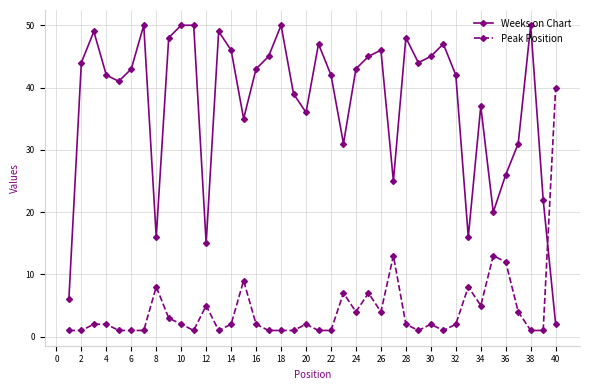

What are all the series names shown in the legend?

Weeks on Chart, Peak Position